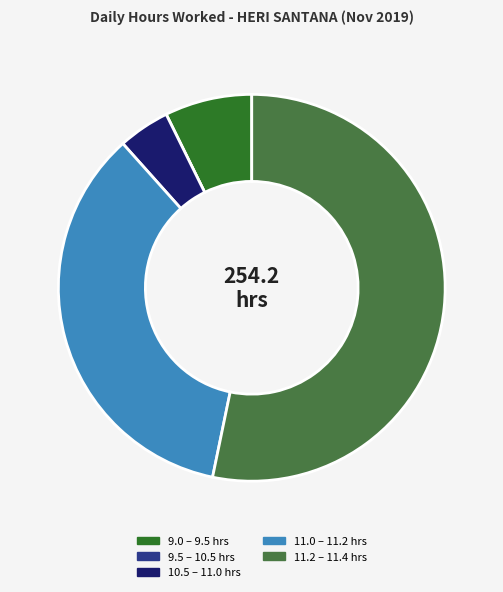

Is there any slice that represents more than half of the pie?

Yes